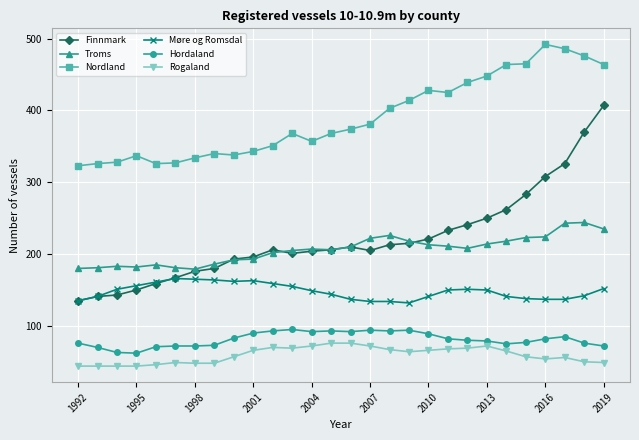

How many lines are shown in the chart?

6